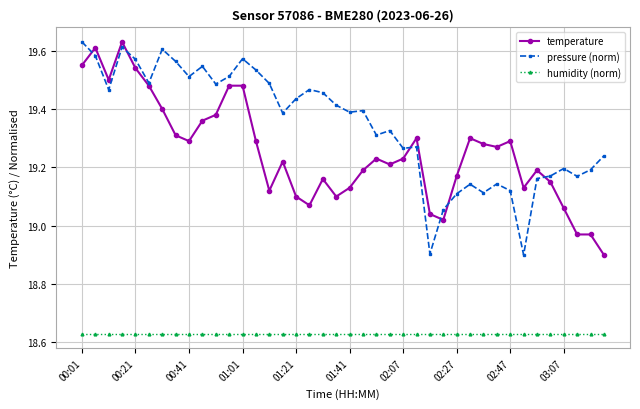

True or false: humidity (norm) and pressure (norm) cross at least once.

False